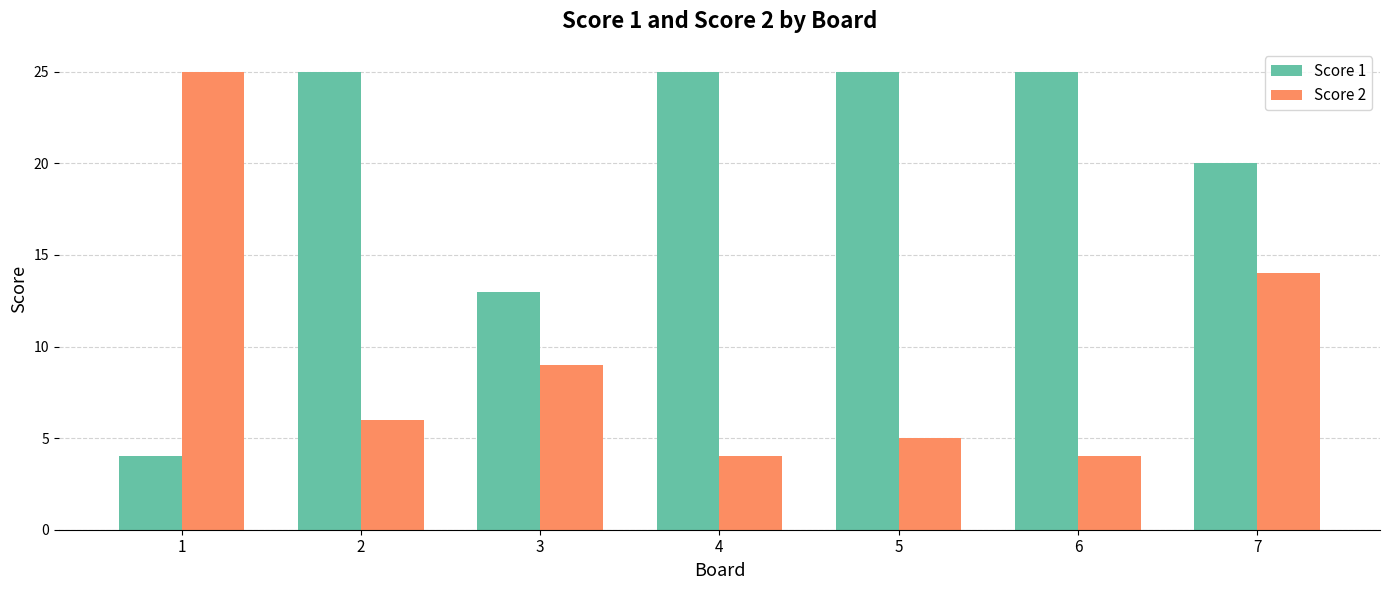

How many groups of bars are there?

7